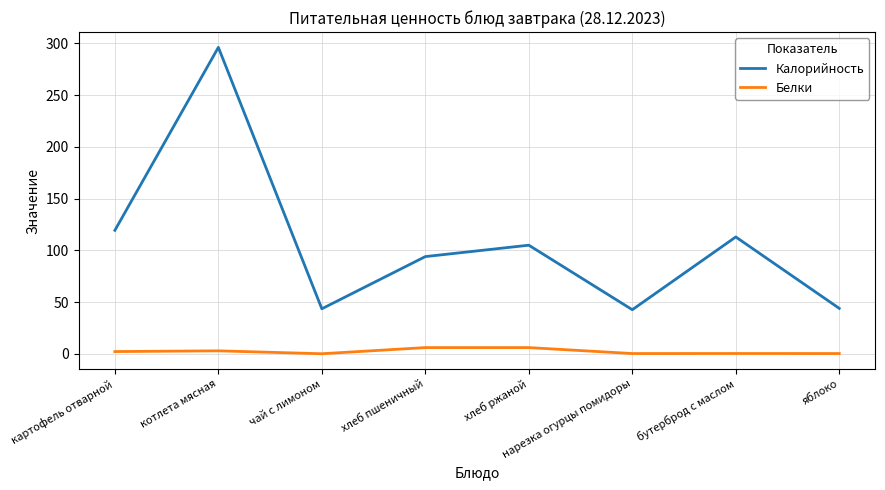

At how many categories does at least one series exceed 225?

1